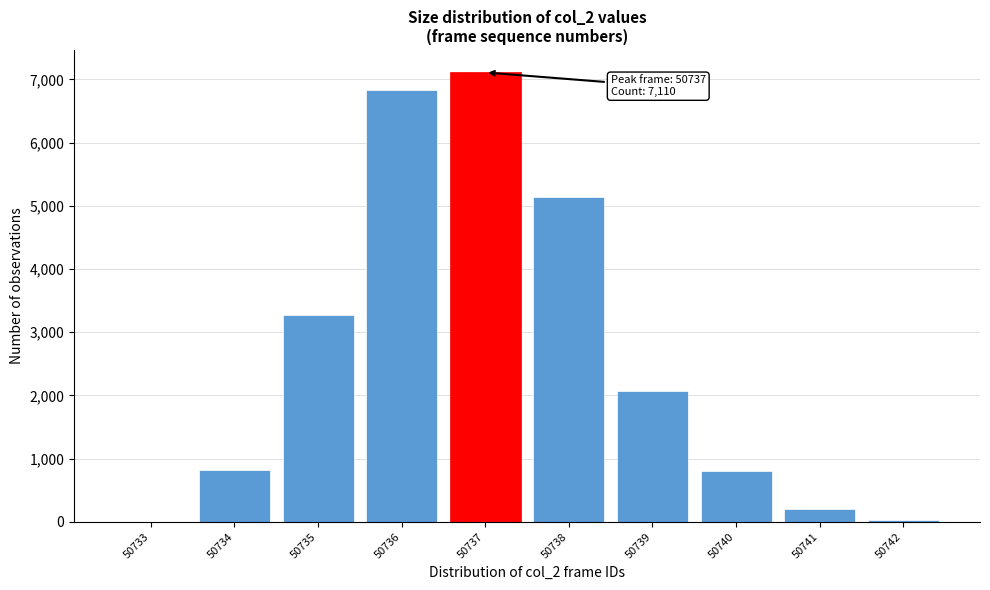

What is the sum of all values?

26279